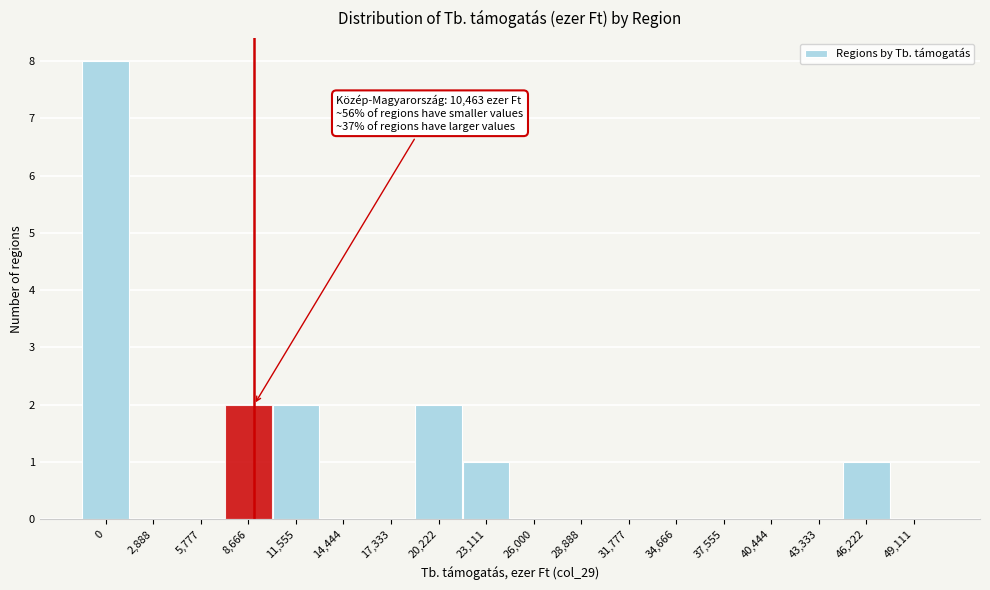

Reading right to left, list all the values displayed in this chart.

49,111=0	46,222=1	43,333=0	40,444=0	37,555=0	34,666=0	31,777=0	28,888=0	26,000=0	23,111=1	20,222=2	17,333=0	14,444=0	11,555=2	8,666=2	5,777=0	2,888=0	0=8